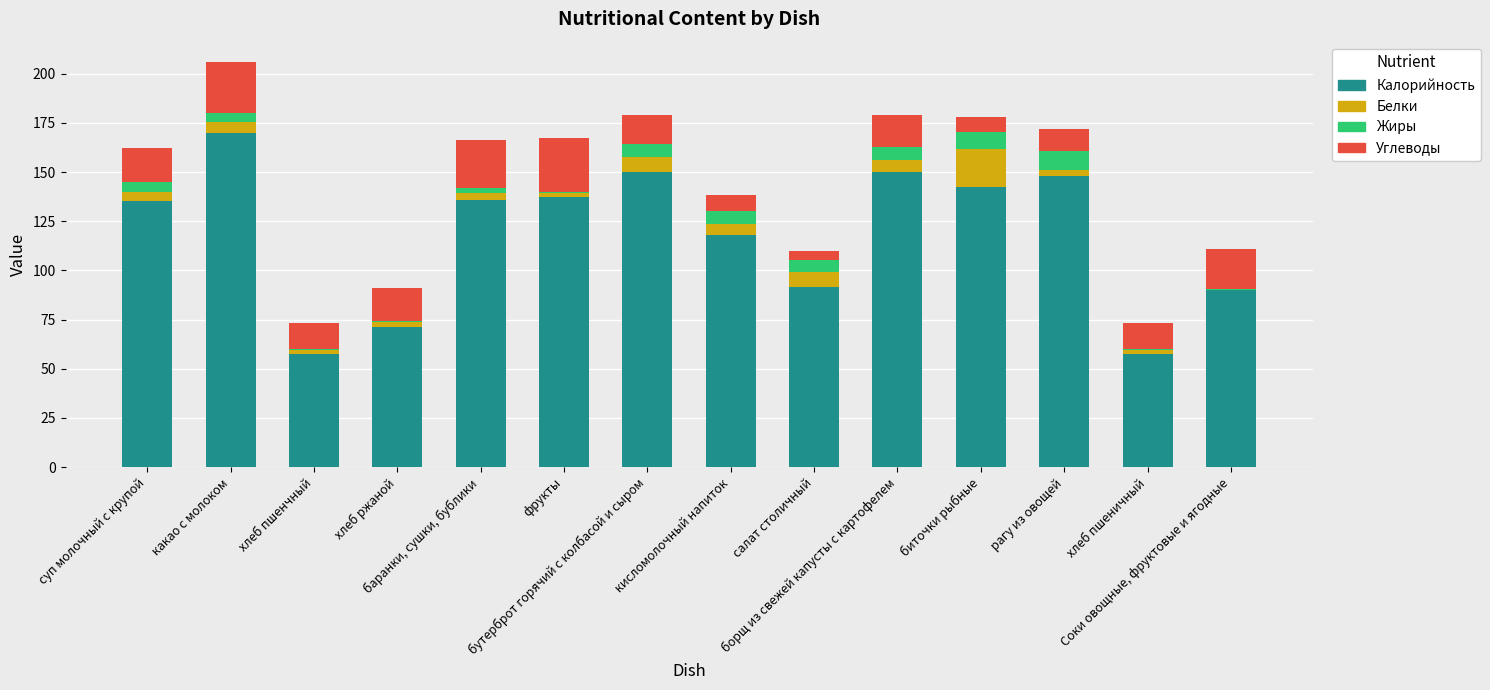

What is the maximum value for Калорийность?

169.7